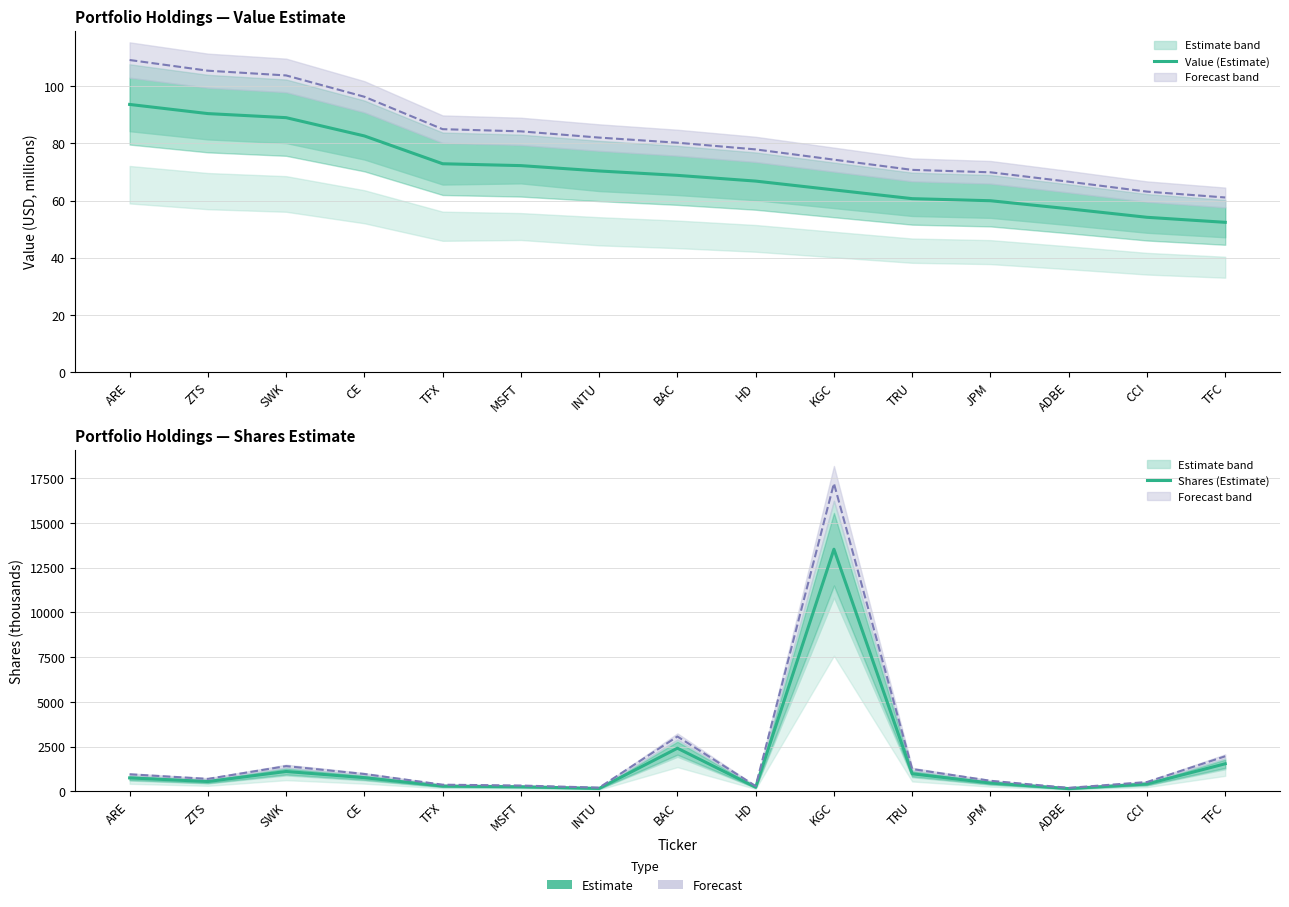

Between KGC and ADBE, which is larger?

KGC